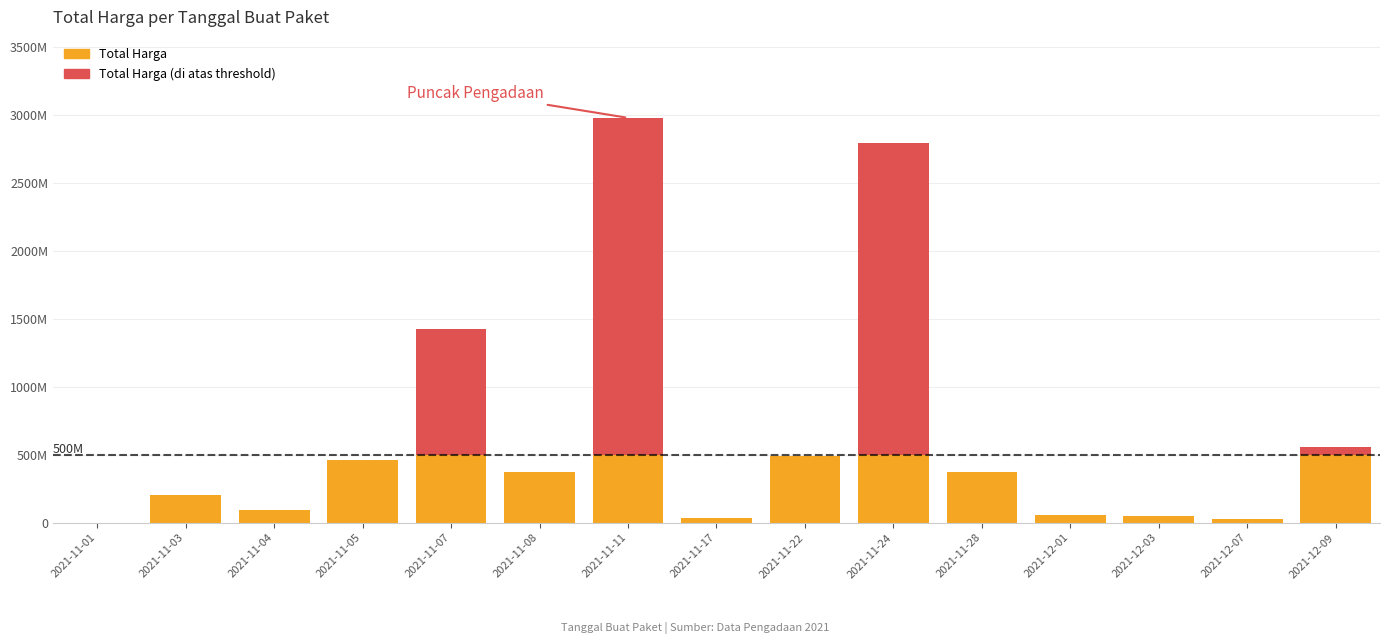

What is the label of the 5th bar from the right?

2021-11-28